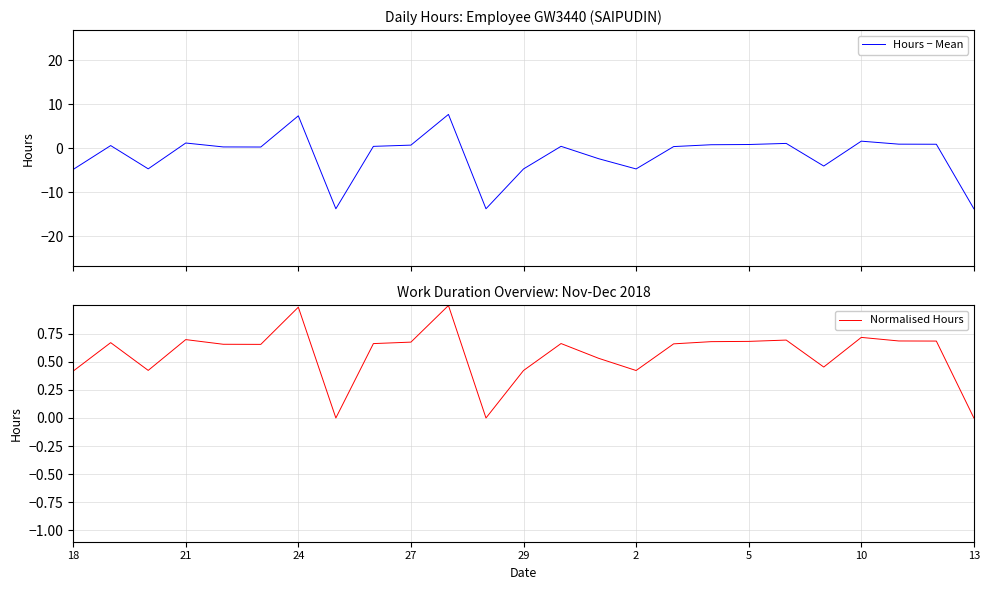

How many values in Normalised Hours are above zero?

22